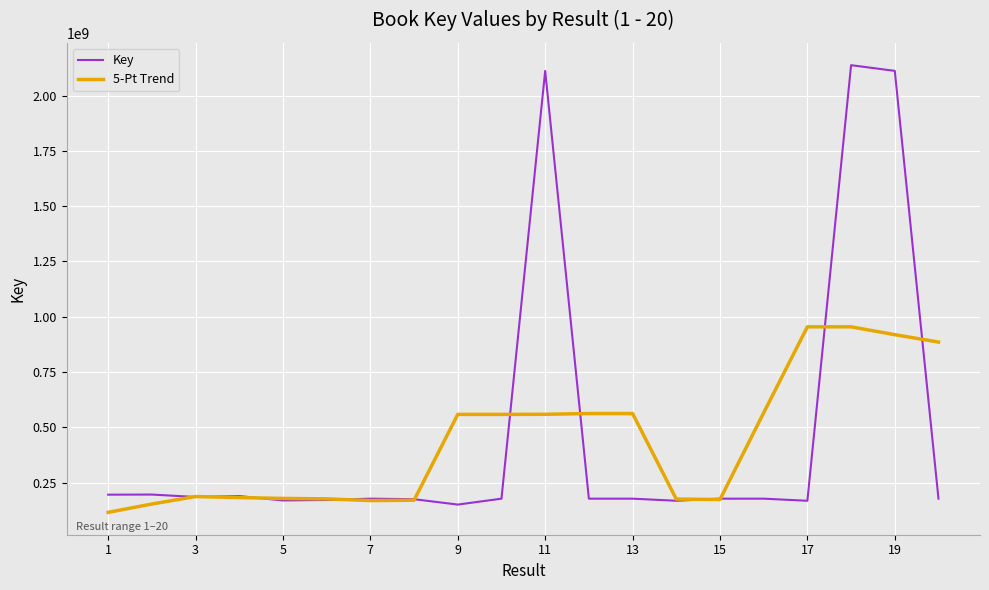

What is the minimum value shown in the chart?

115085975.4